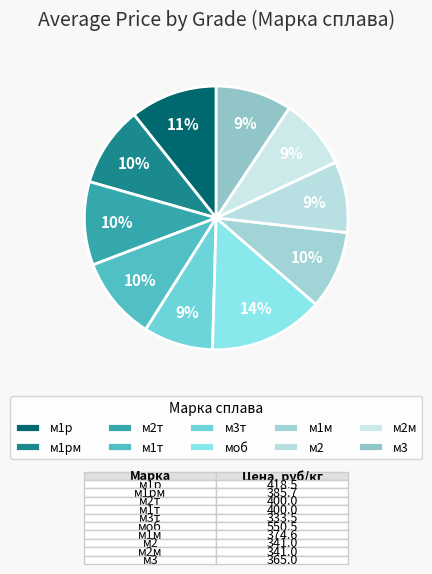

Is м1м the majority of the pie?

No